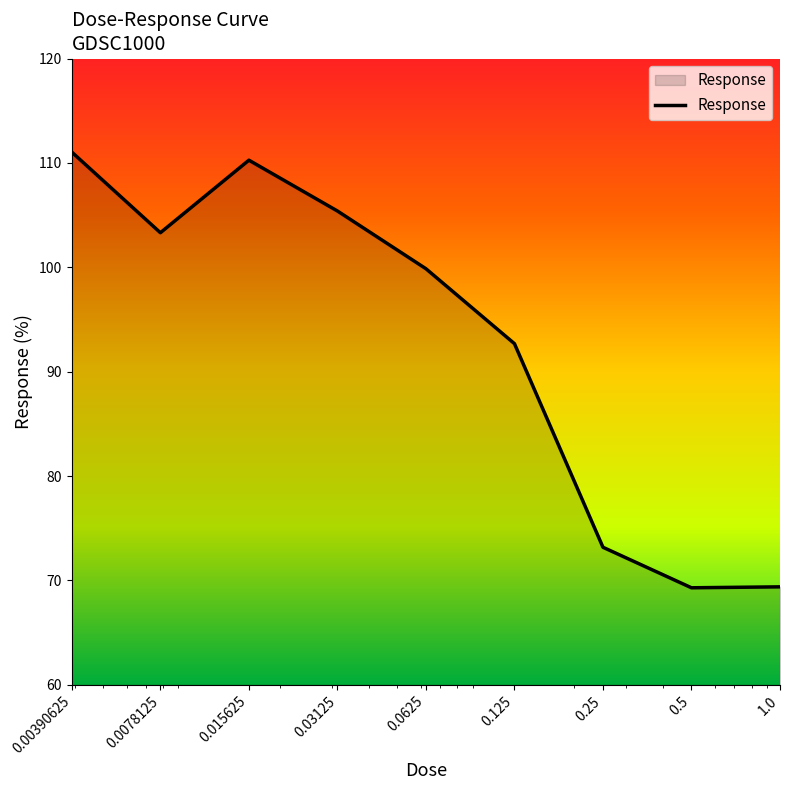

Count the number of values greater than 99.

5